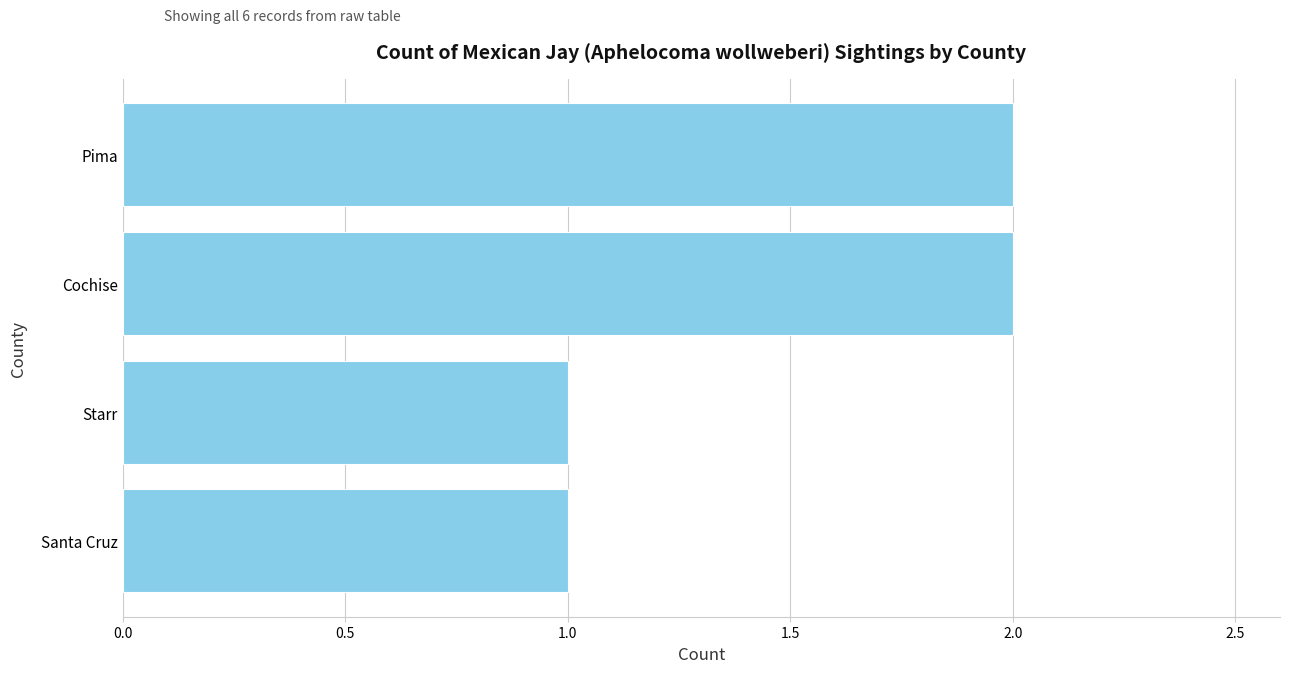

What is the maximum value shown in the chart?

2